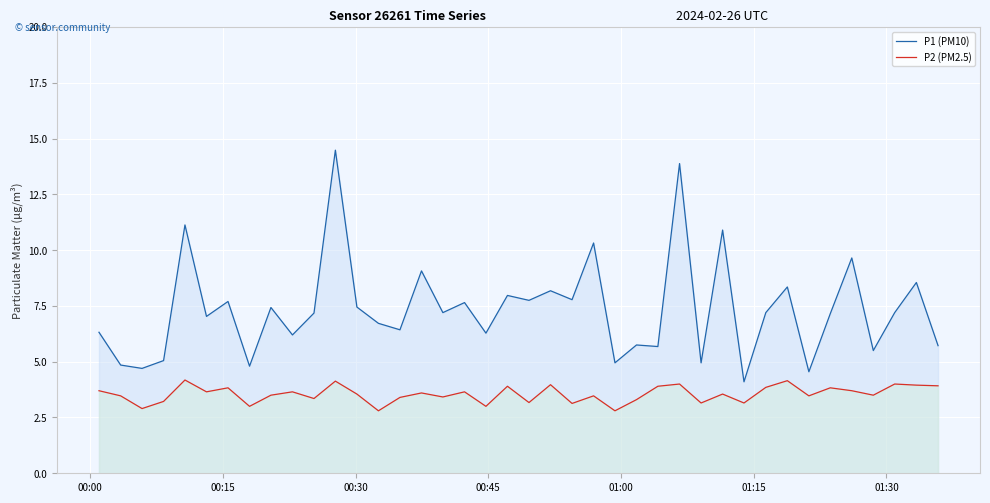

What is the minimum value shown in the chart?

2.8